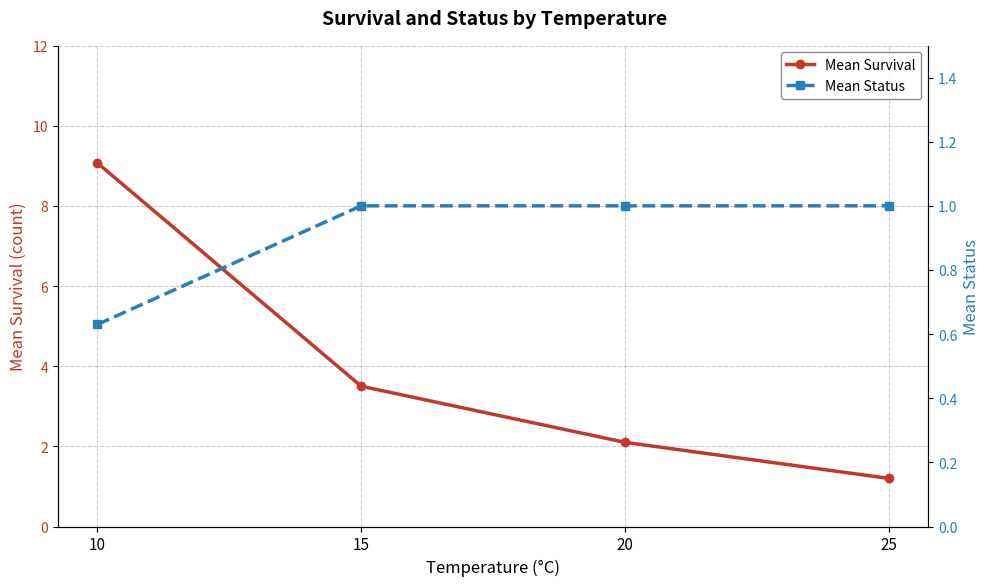

What is the spread (max minus min) of values at 10?

8.4